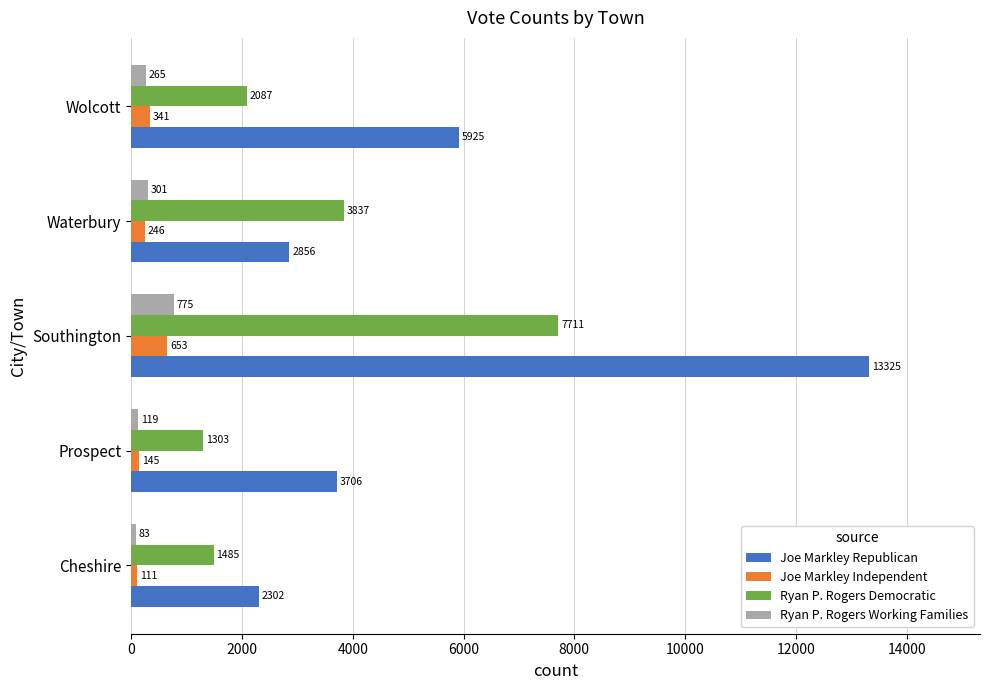

What are all the series names shown in the legend?

Joe Markley Republican, Joe Markley Independent, Ryan P. Rogers Democratic, Ryan P. Rogers Working Families